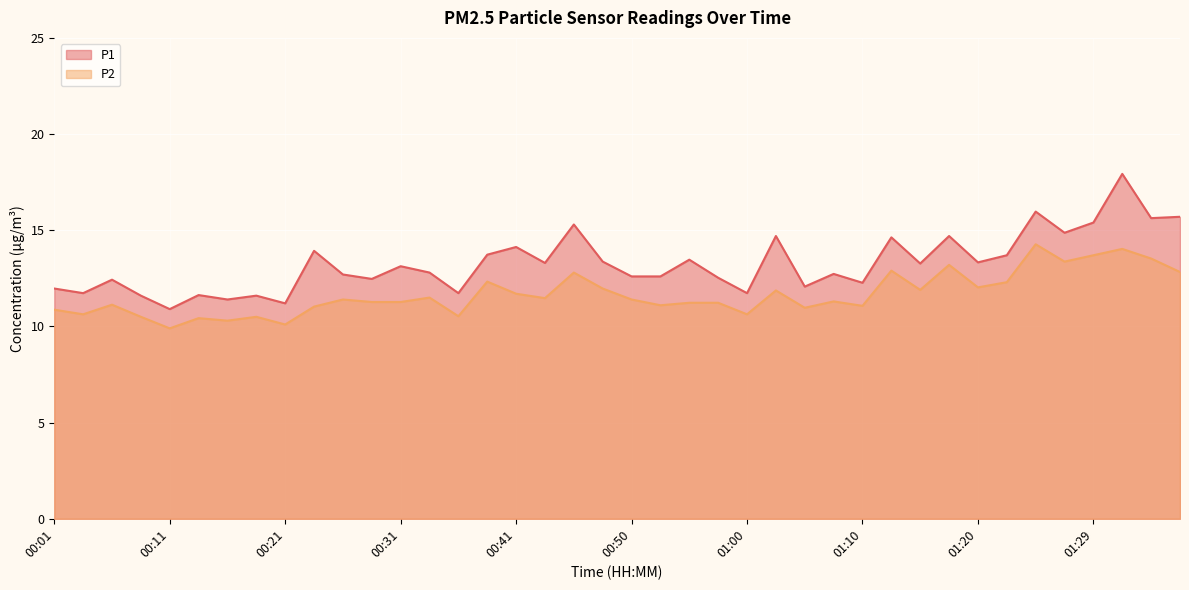

What is the sum of all P2 values?

466.5